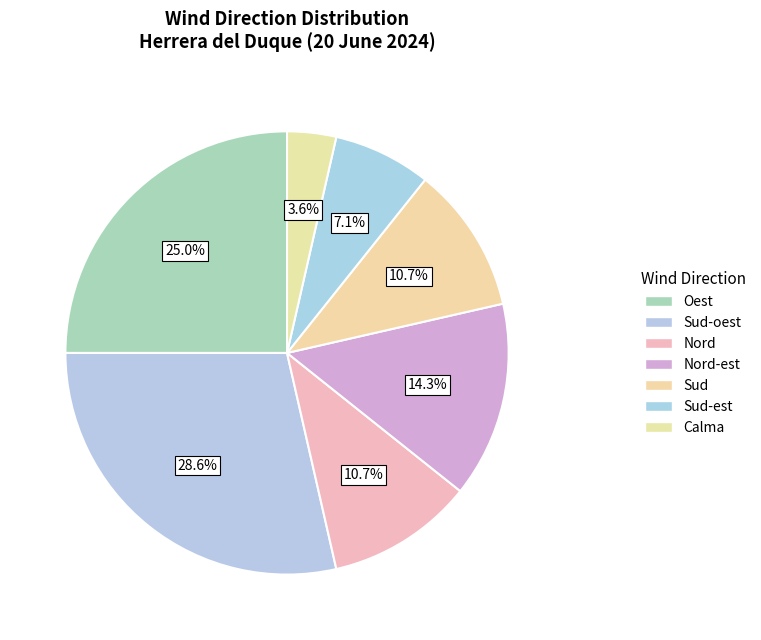

How much of the chart is everything except Nord-est?

85.7%